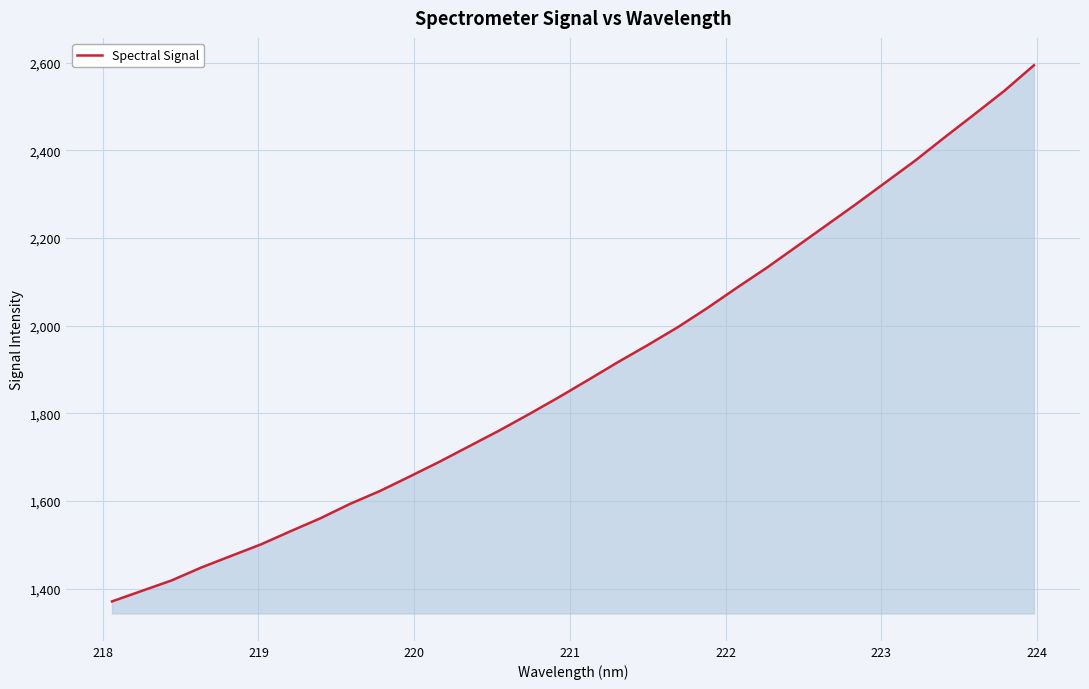

What is the maximum value shown in the chart?

2593.9